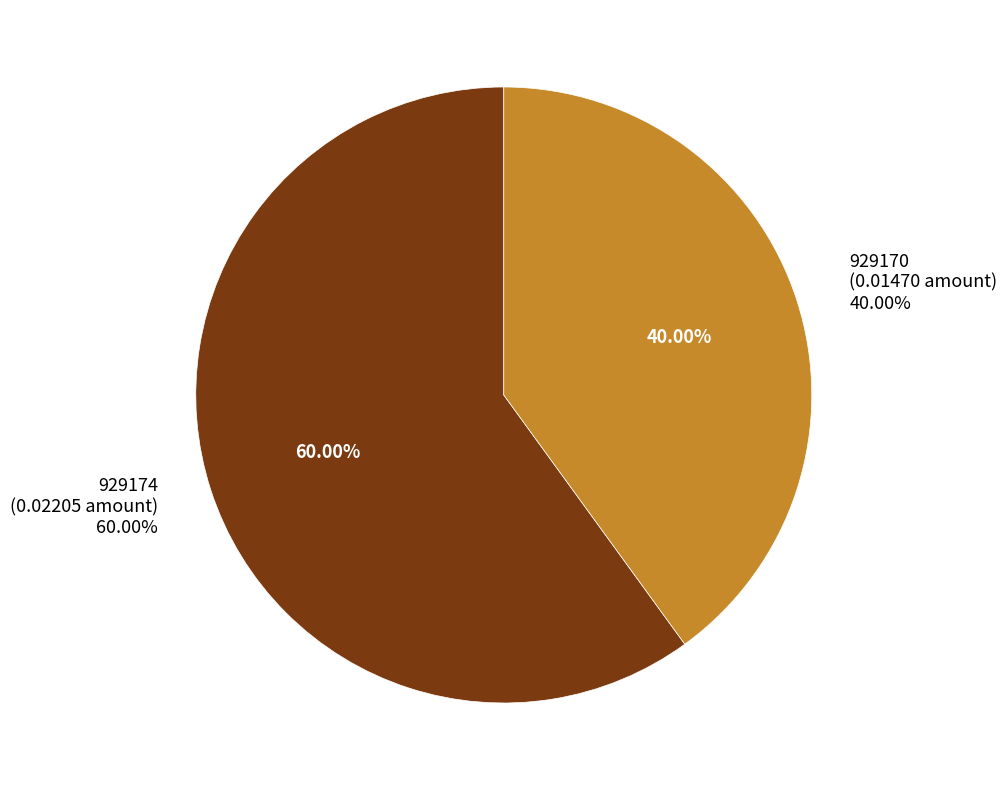

To the nearest percent, what is the combined percentage of 929174 and 929170?

100%